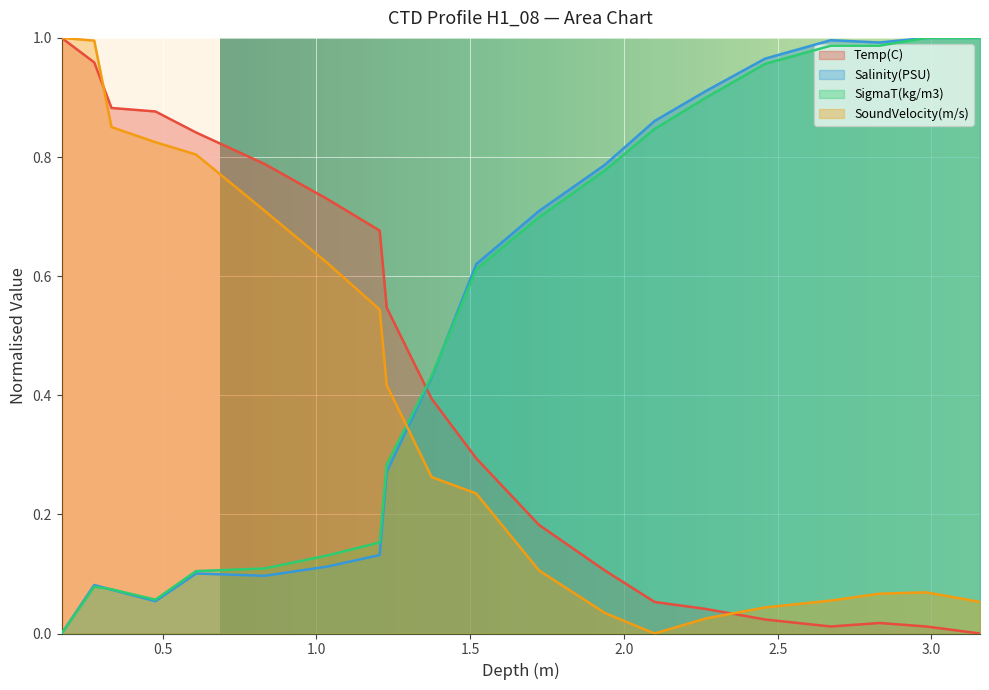

List the labels in order of SigmaT(kg/m3) value, smallest first.

0.172, 0.477, 0.334, 0.278, 0.609, 0.832, 1.036, 1.206, 1.229, 1.375, 1.52, 1.724, 1.938, 2.1, 2.267, 2.459, 2.673, 2.831, 2.983, 3.158